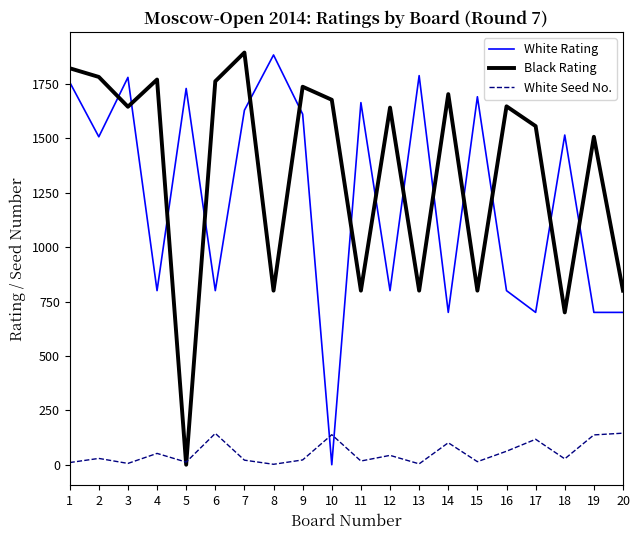

Count the number of data series in this chart.

3